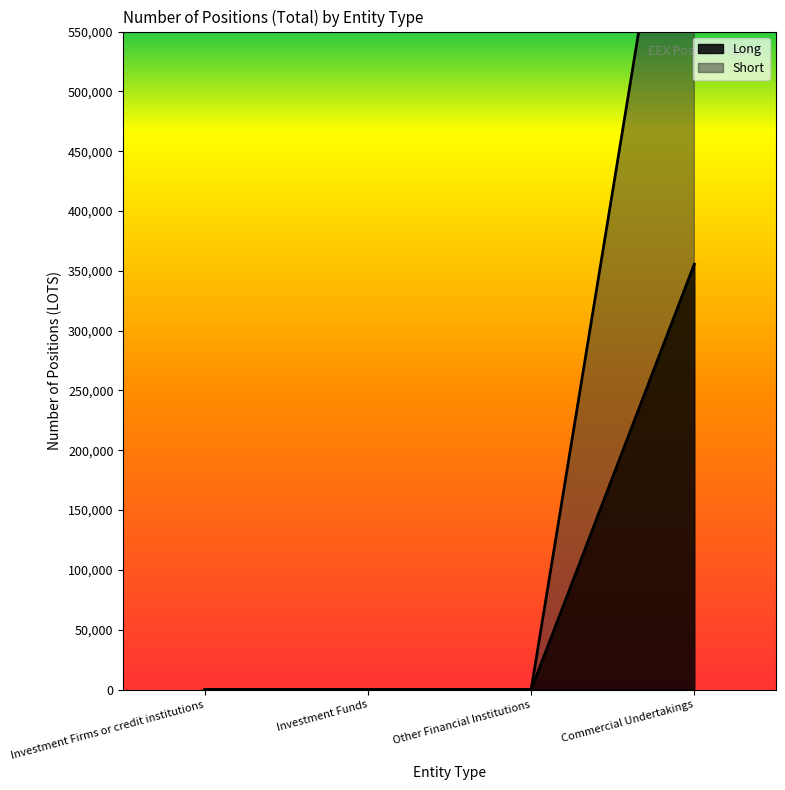

How many data points does each series have?

4